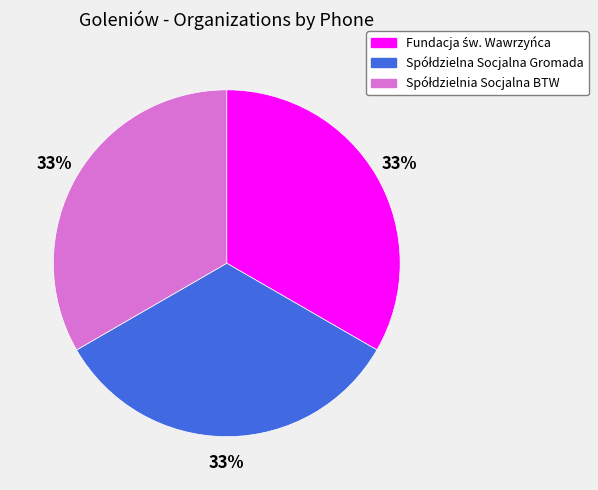

Is there any slice that represents more than half of the pie?

No